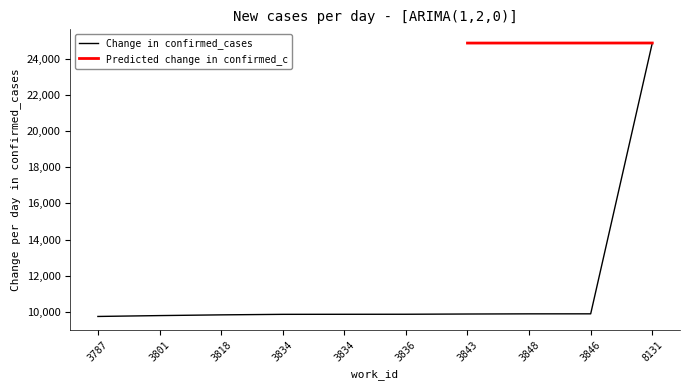

Rank the categories by value from highest to lowest.

8131, 3846, 3848, 3843, 3836, 3834, 3834, 3818, 3801, 3787